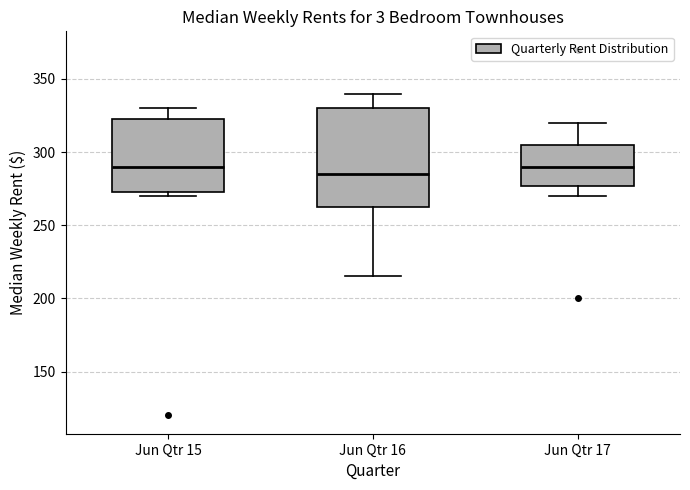

Reading left to right, transcribe this box plot: for each box, give where its median line is, the range the box spans, and where its two whiskers end, as read against the y-axis. The values are not printed on the chart, so give them approximately, as read against the axis.

Jun Qtr 15: median 290, box 275 to 325, whiskers 270 to 330
Jun Qtr 16: median 285, box 265 to 330, whiskers 215 to 340
Jun Qtr 17: median 290, box 275 to 305, whiskers 270 to 320